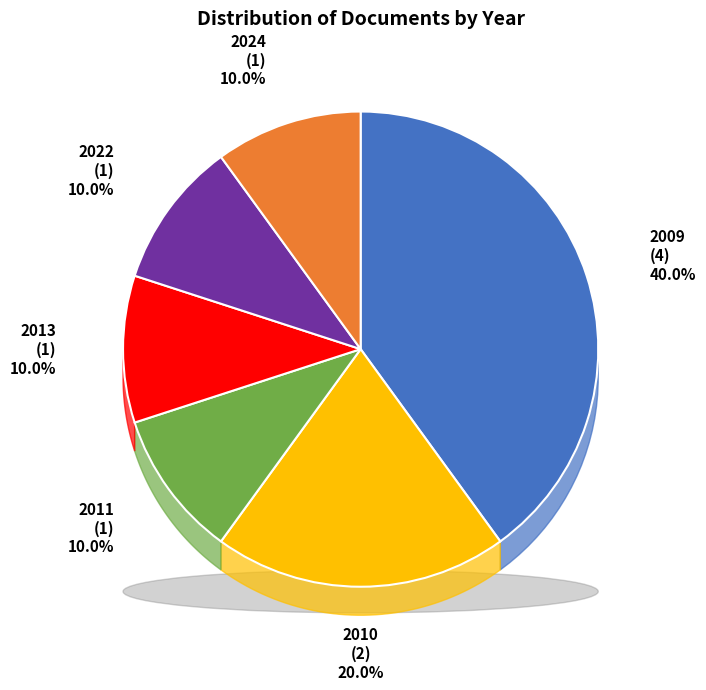

To the nearest percent, what percentage of the pie is 2013?

10%